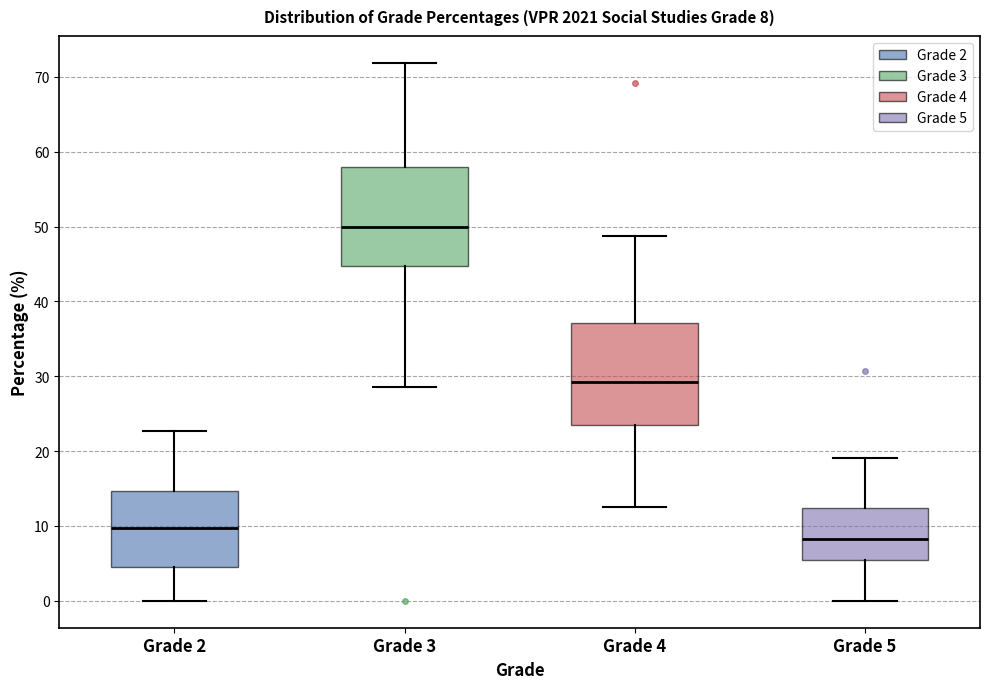

Which box has the lowest median line?

Grade 5